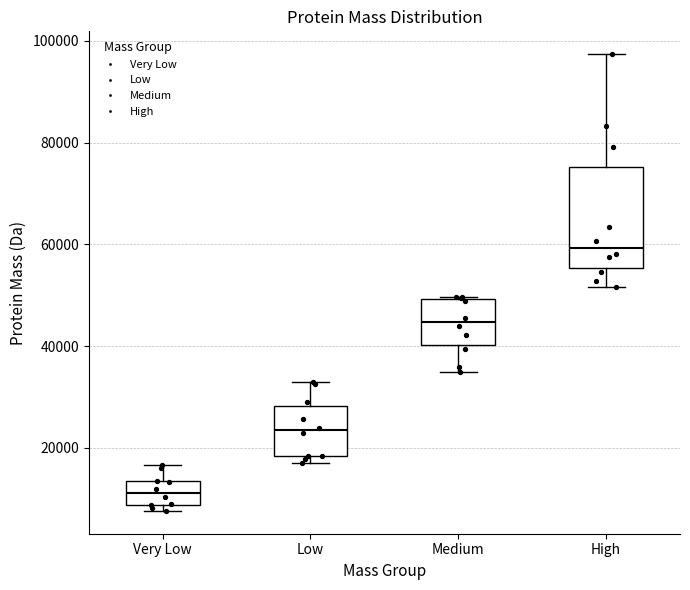

Which box's median line is the lowest?

Very Low